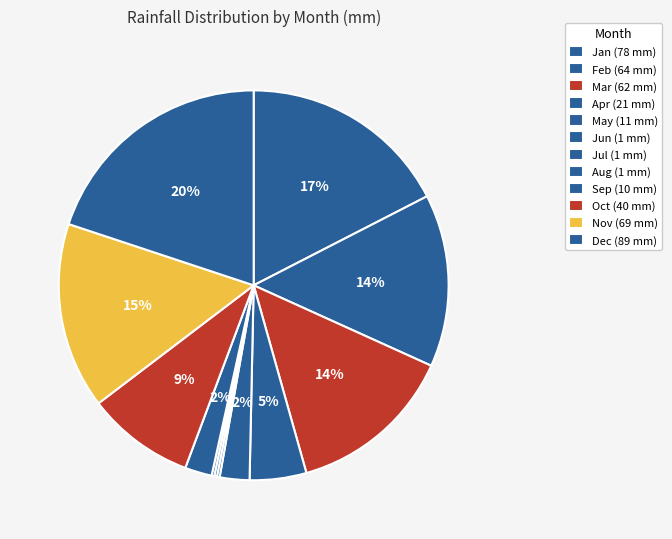

What is the total percentage of Sep and Feb?

16.6%